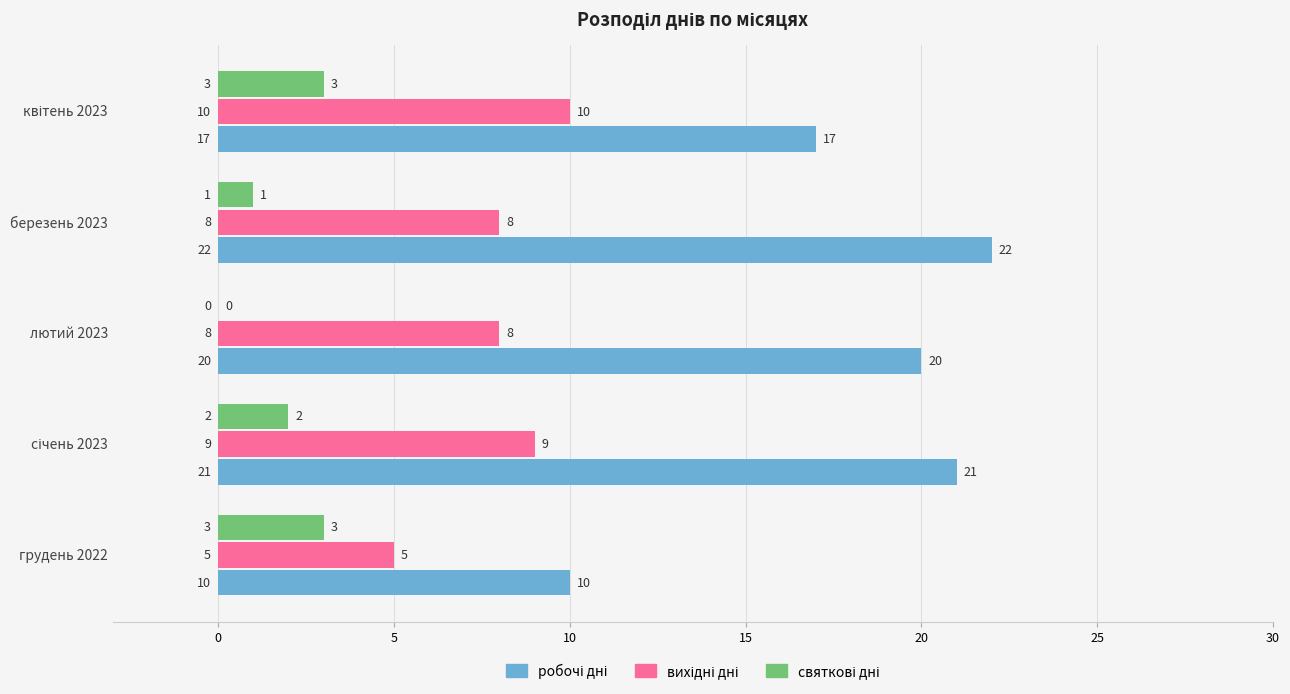

At how many categories does at least one series exceed 10?

4